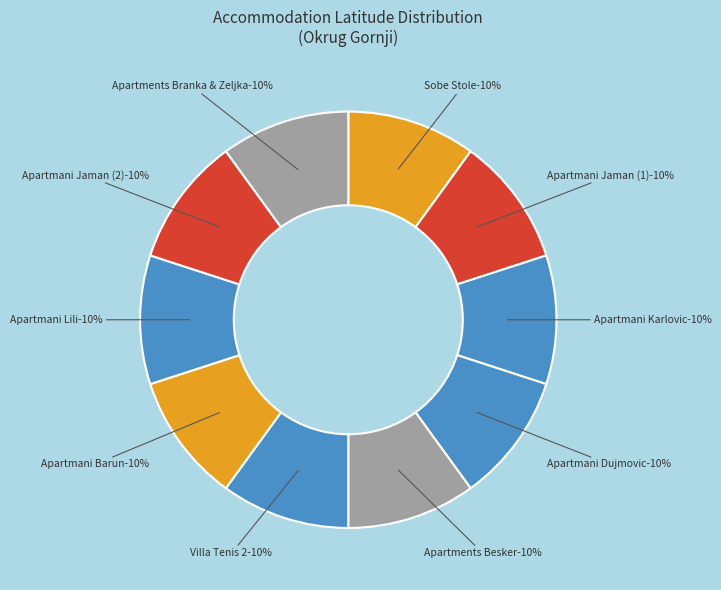

Is there a majority slice in this chart?

No